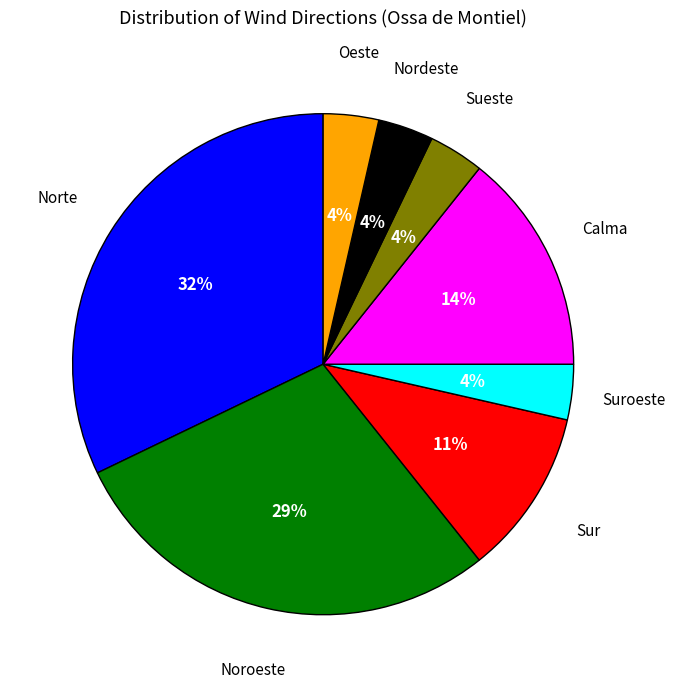

To the nearest percent, what is the average slice percentage?

12%